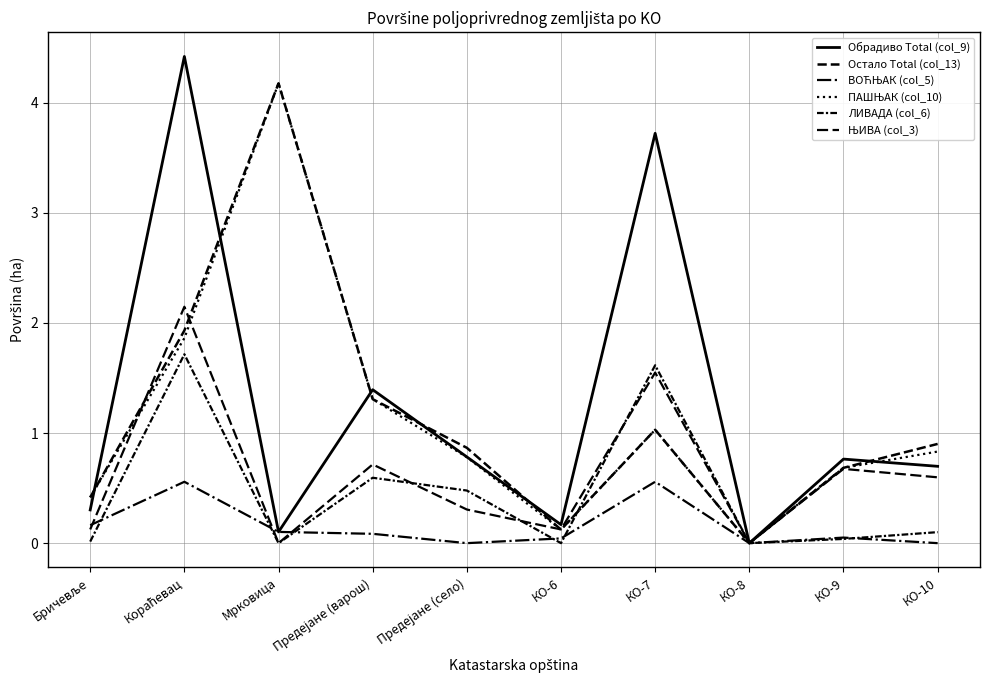

How many lines are shown in the chart?

6